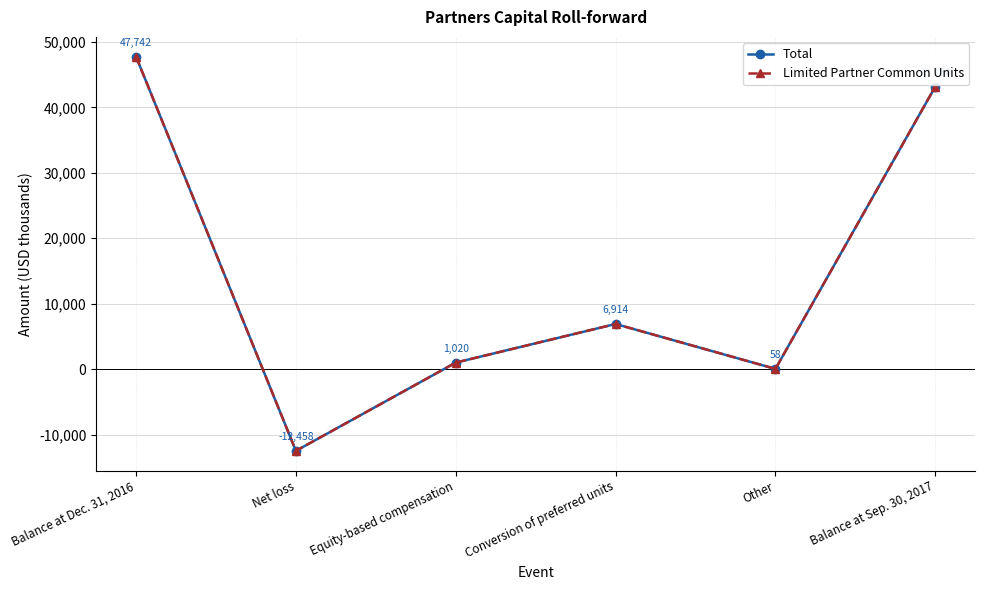

True or false: Total has a value of 12 at Other.

False